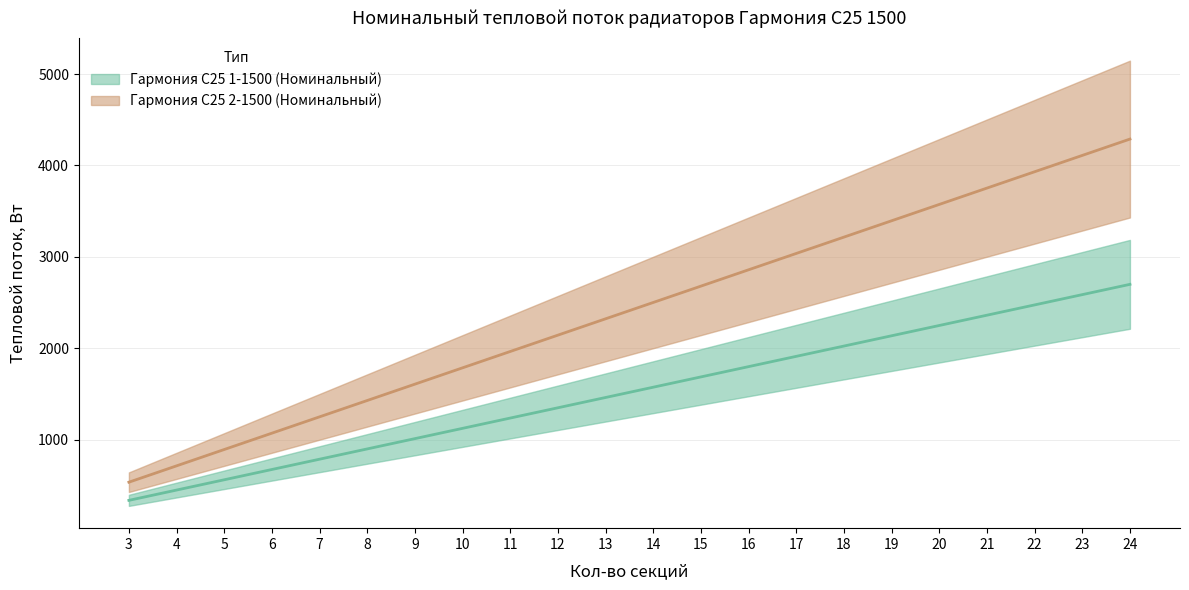

True or false: Гармония С25 2-1500 (Номинальный) and Гармония С25 1-1500 (Номинальный) intersect in this chart.

False